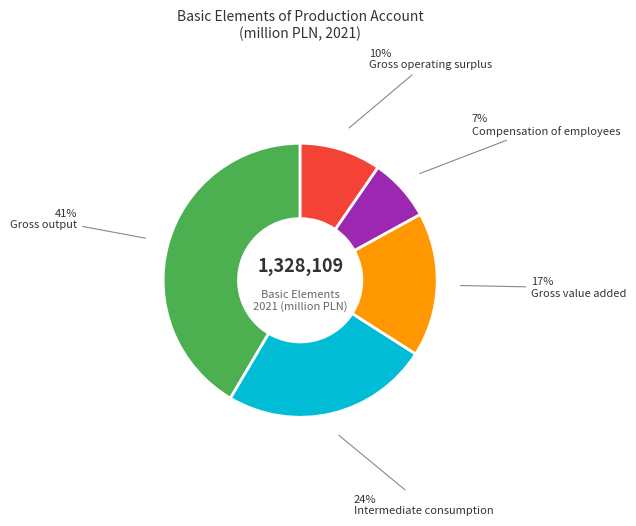

Is there any slice that represents more than half of the pie?

No